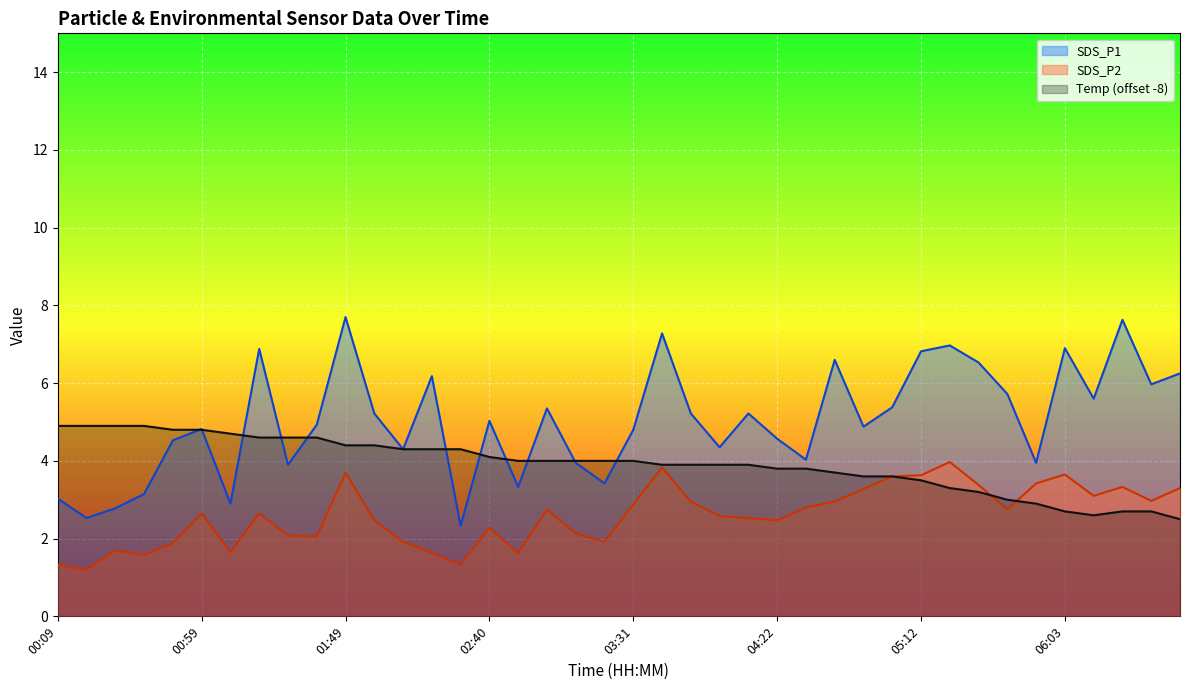

At how many categories does at least one series exceed 7?

3